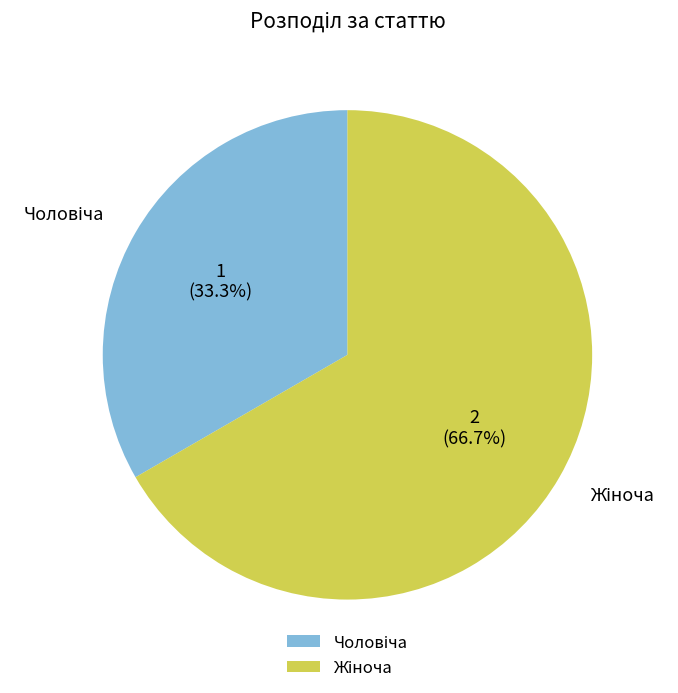

Does any single category account for the majority?

Yes